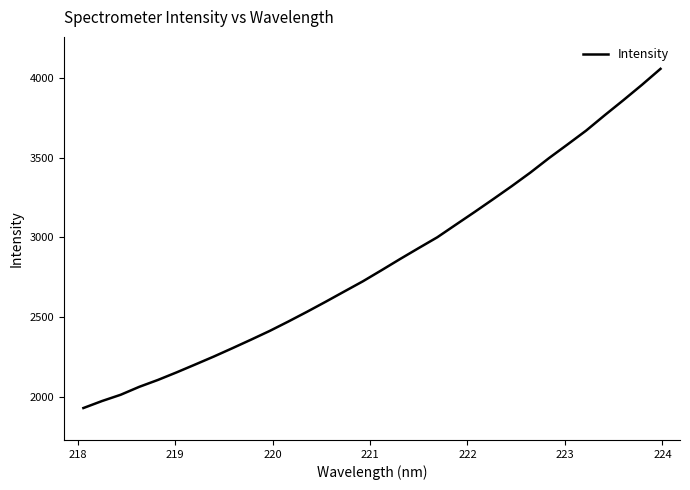

What is the difference between the maximum and minimum values?

2124.3